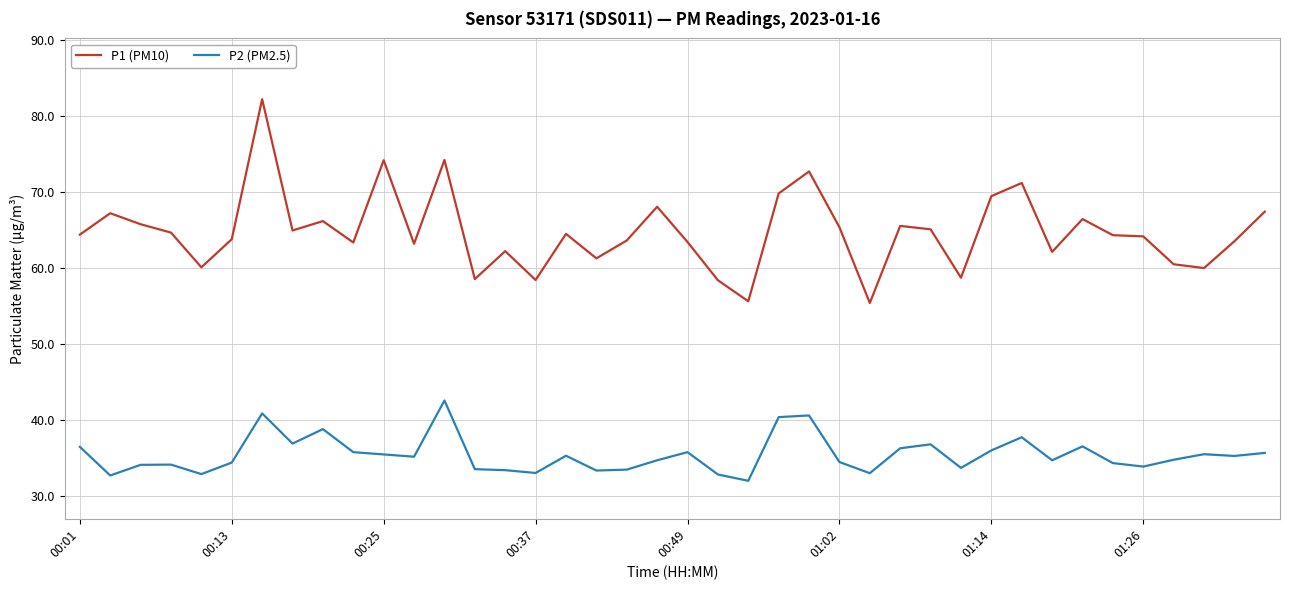

Which series has the largest total across all categories?

P1 (PM10)